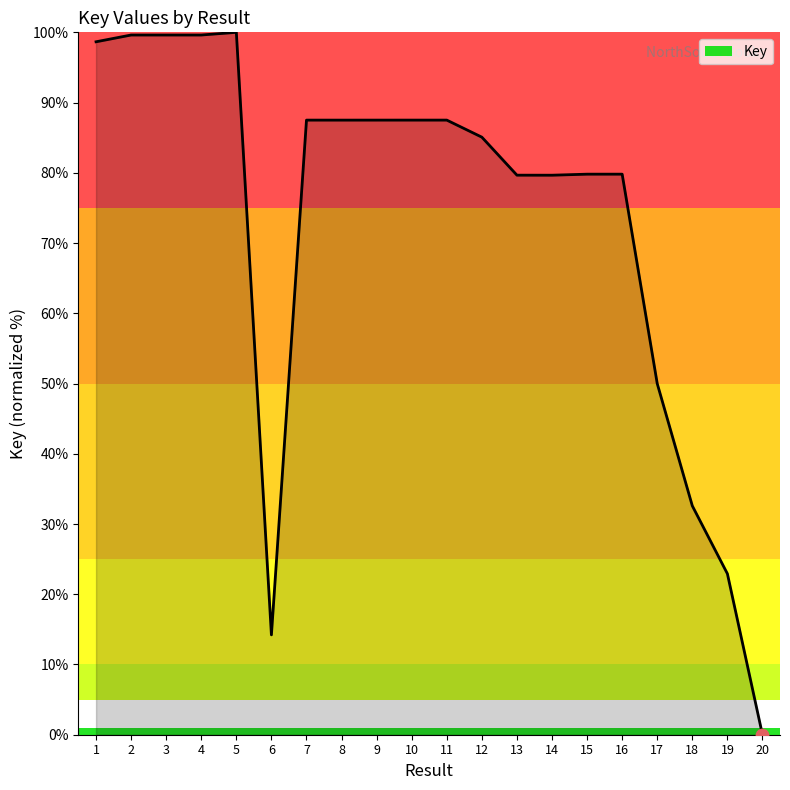

What is the ratio of the value at 7 to the value at 13?

1.1